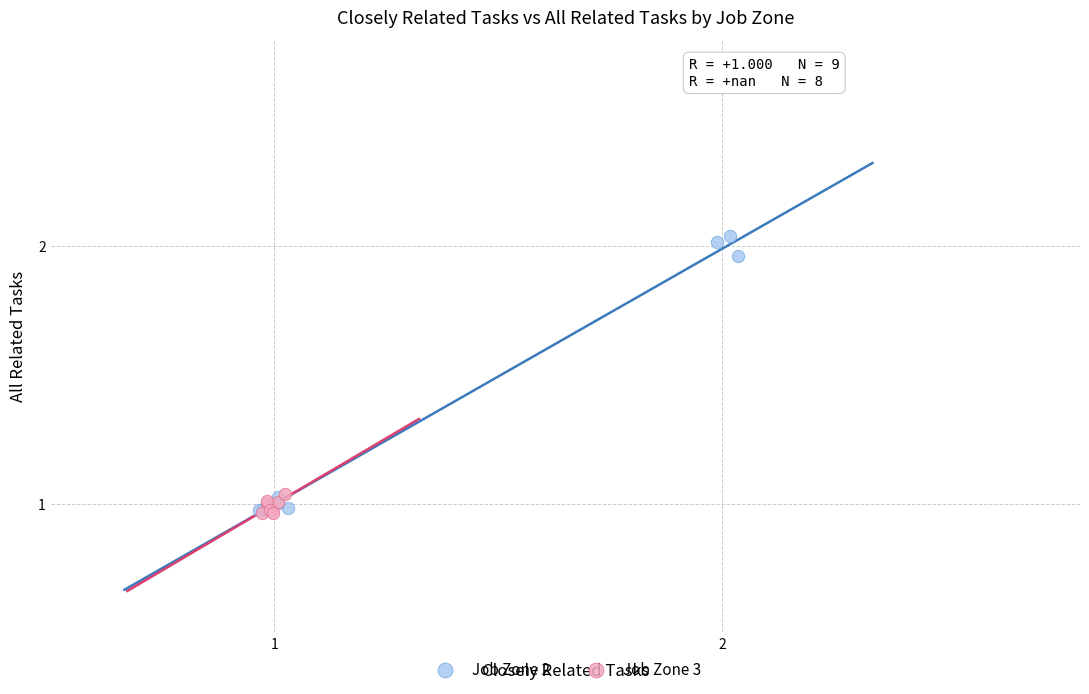

Which series has the widest spread of Y values?

Job Zone 2